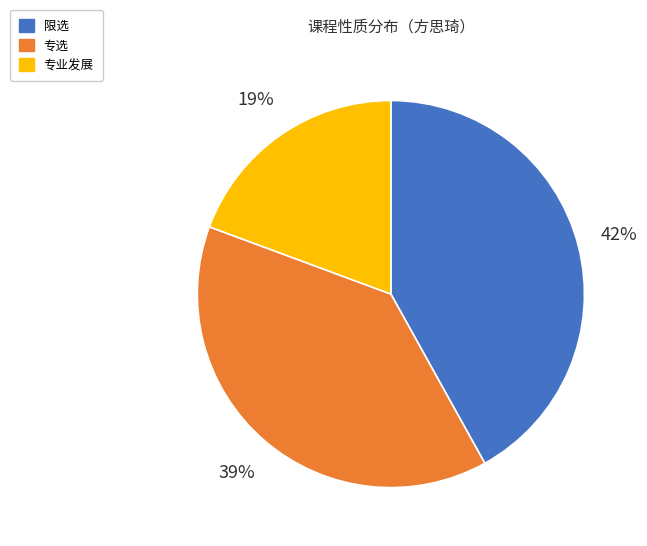

Rank the categories by value from highest to lowest.

限选, 专选, 专业发展